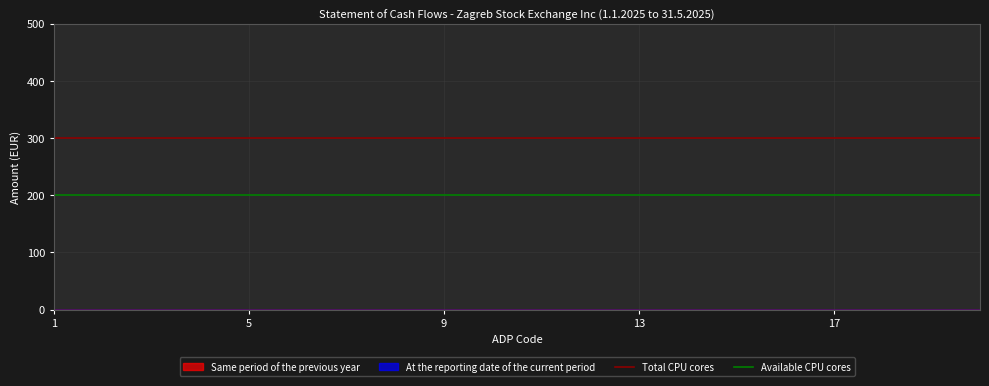

What is the sum of the Available CPU cores values at 5 and 1?

400